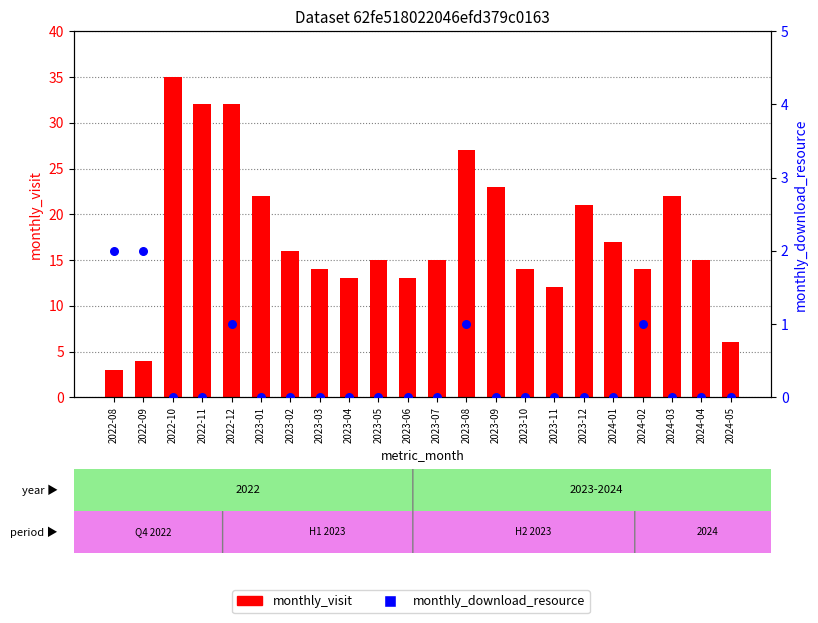

Which series has the largest total across all categories?

monthly_visit